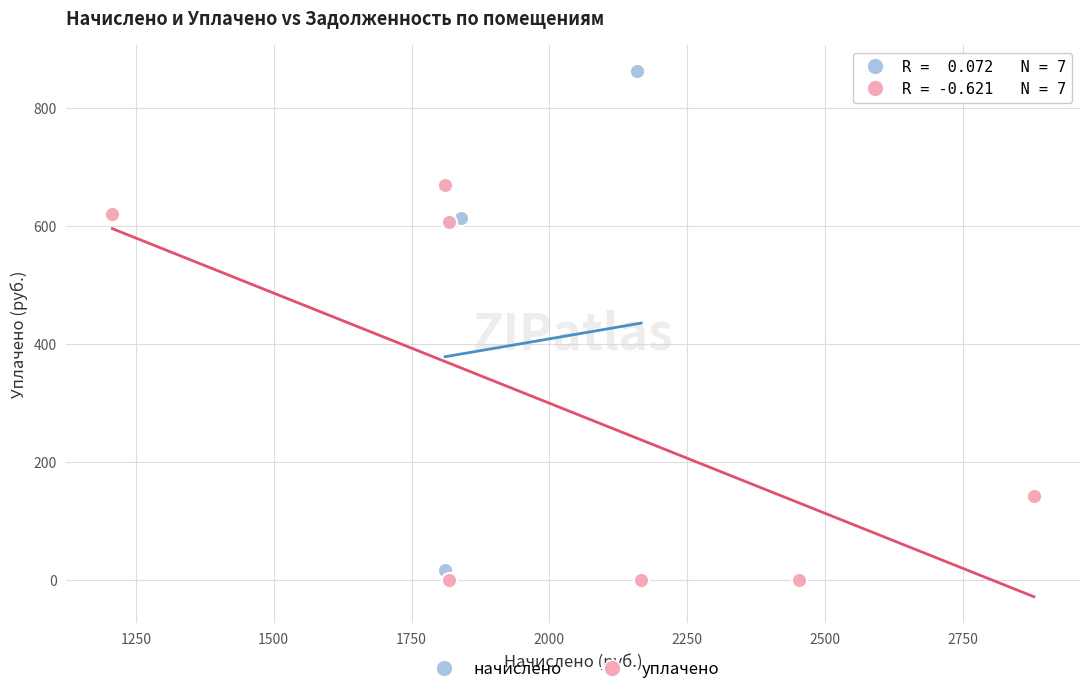

Which series reaches the maximum Y coordinate?

начислено